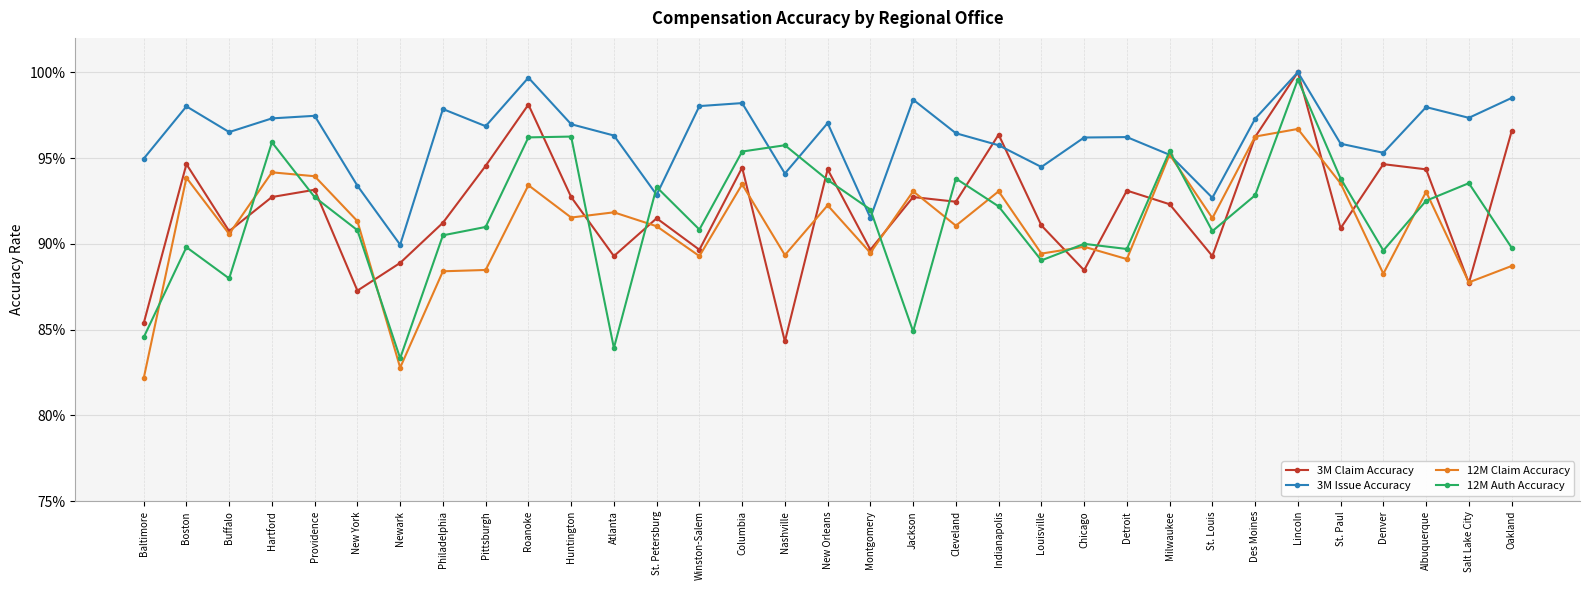

Which series has the largest total across all categories?

3M Issue Accuracy